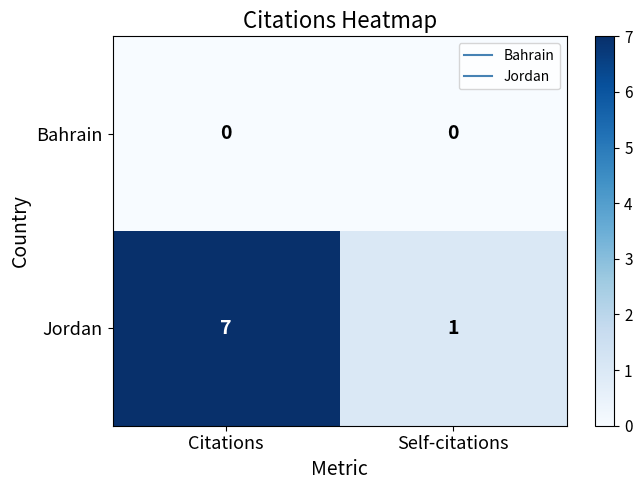

Rank the series by their maximum value, from highest to lowest.

Jordan, Bahrain